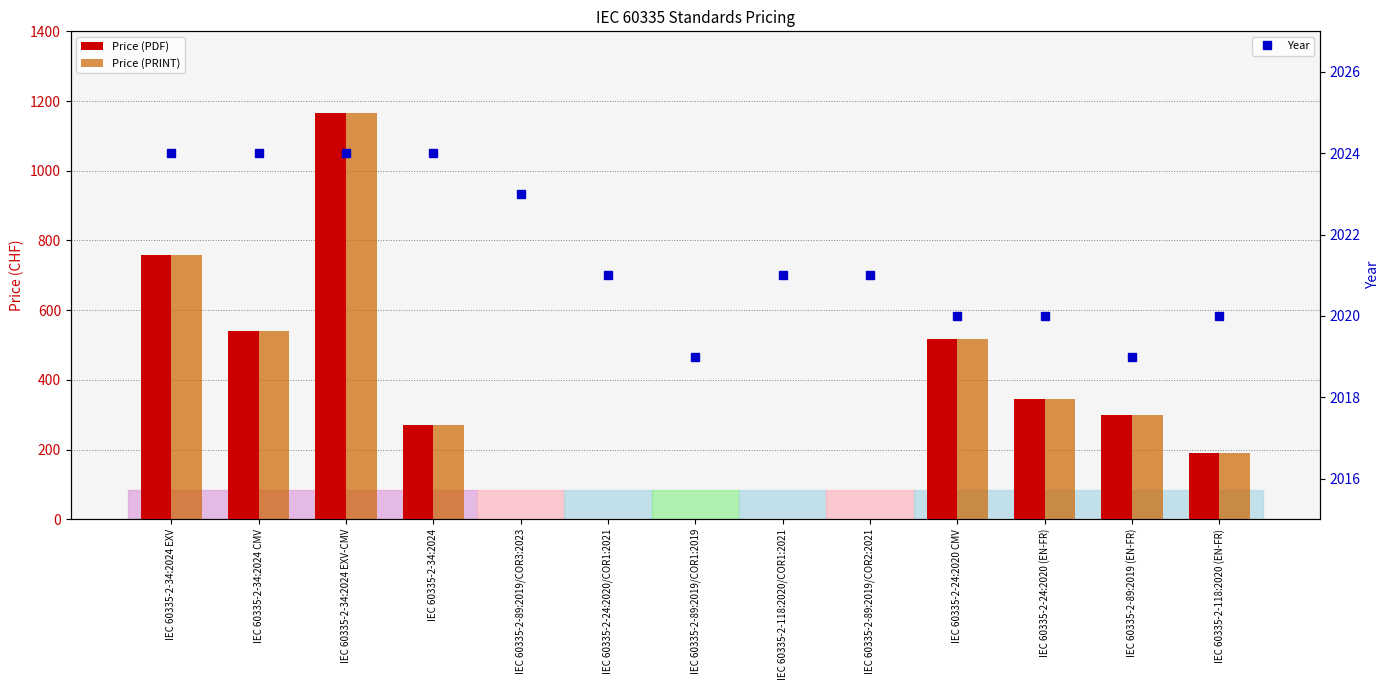

What is the total value across all series at IEC 60335-2-118:2020 (EN-FR)?

2400